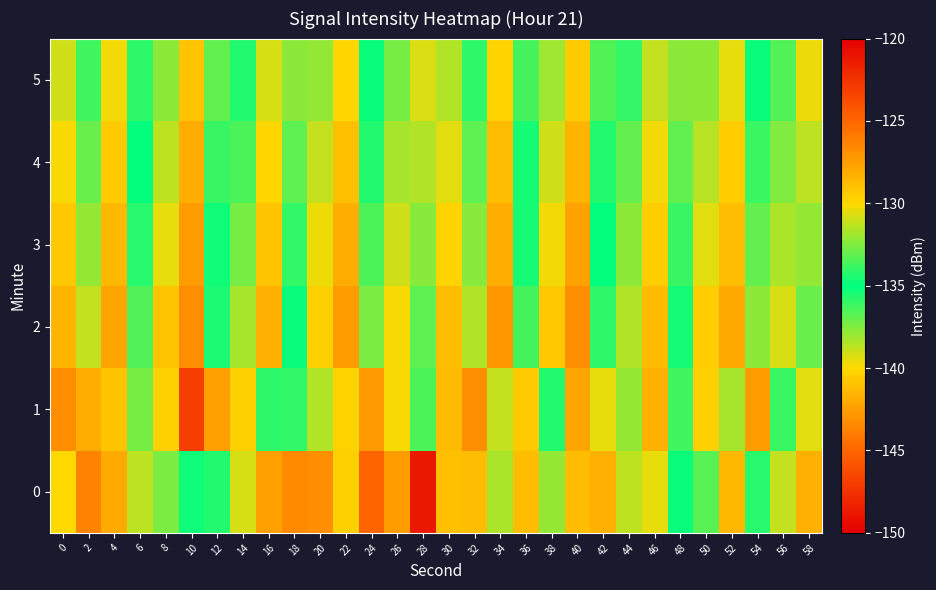

Which has a higher value, 26 or 34?

26